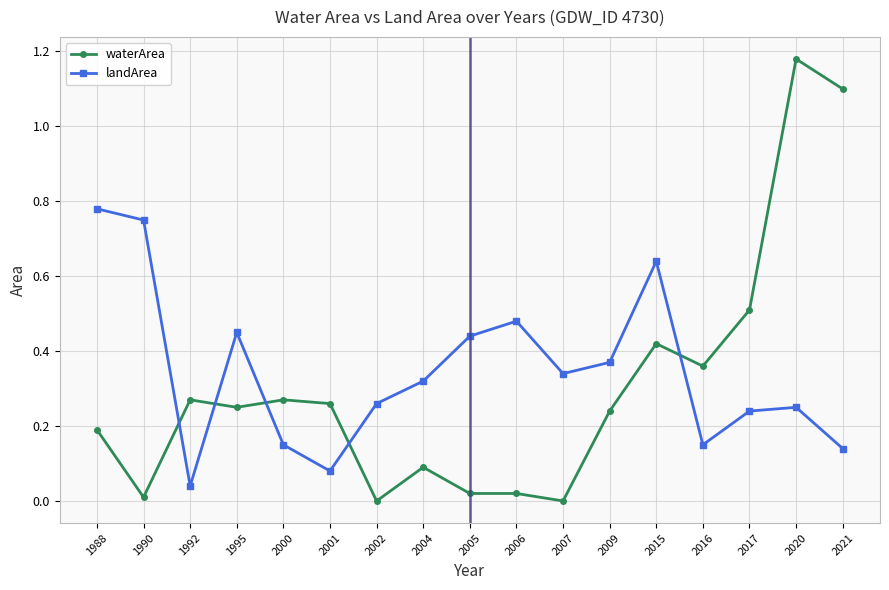

At which category is the sum across all series the highest?

2020